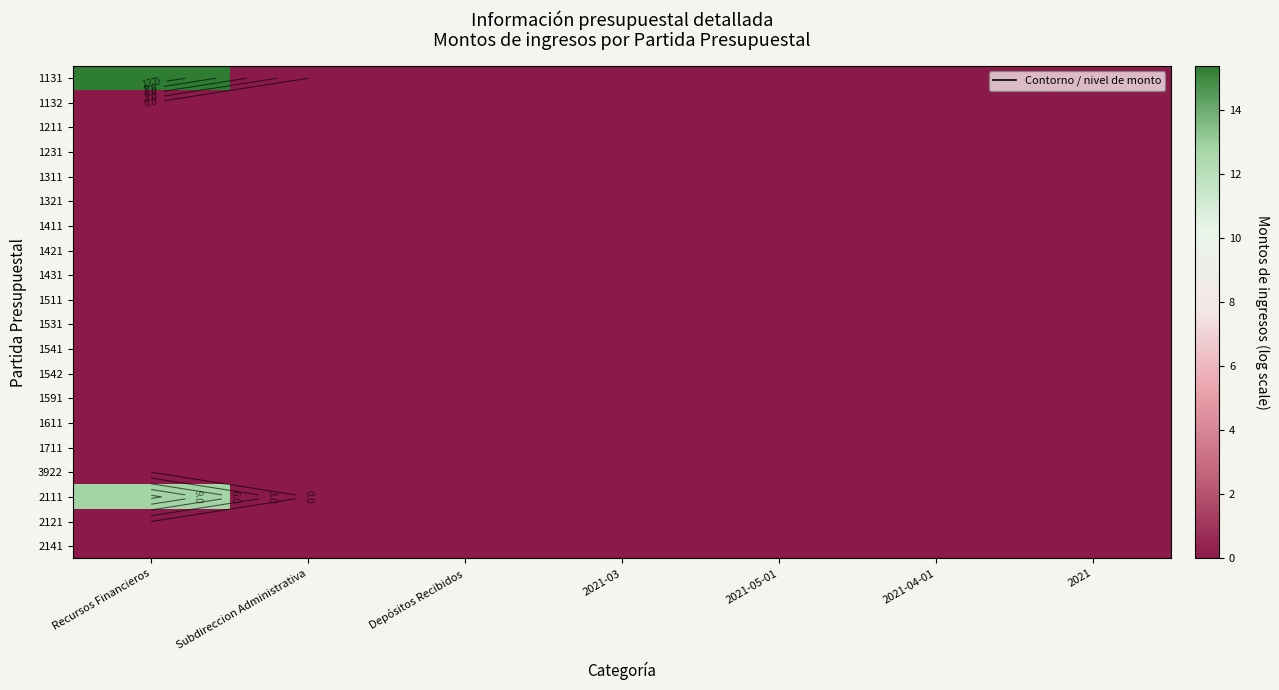

Which has a higher value, Recursos Financieros or Subdireccion Administrativa?

Recursos Financieros